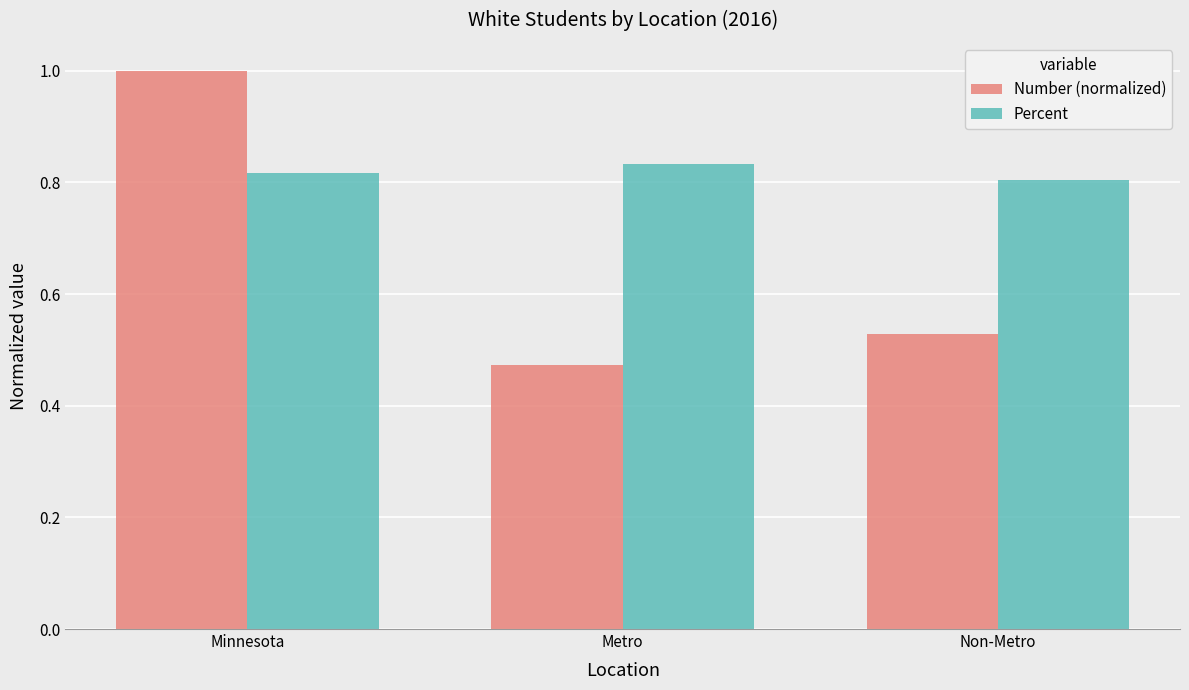

What is the highest value of the Number (normalized) series?

1.0